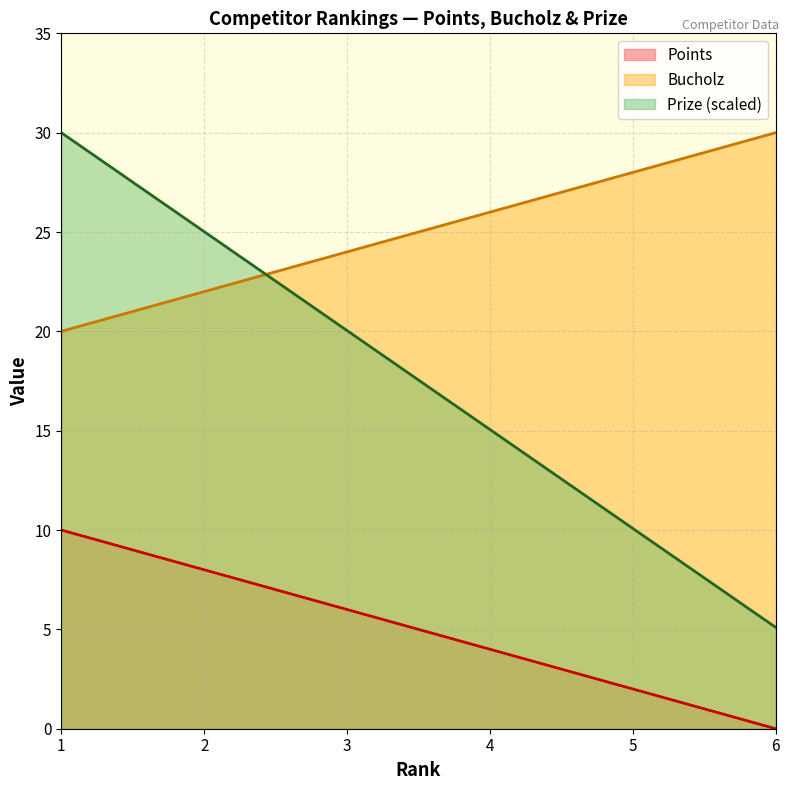

Is it true that Prize equals 32.5 at 3?

False